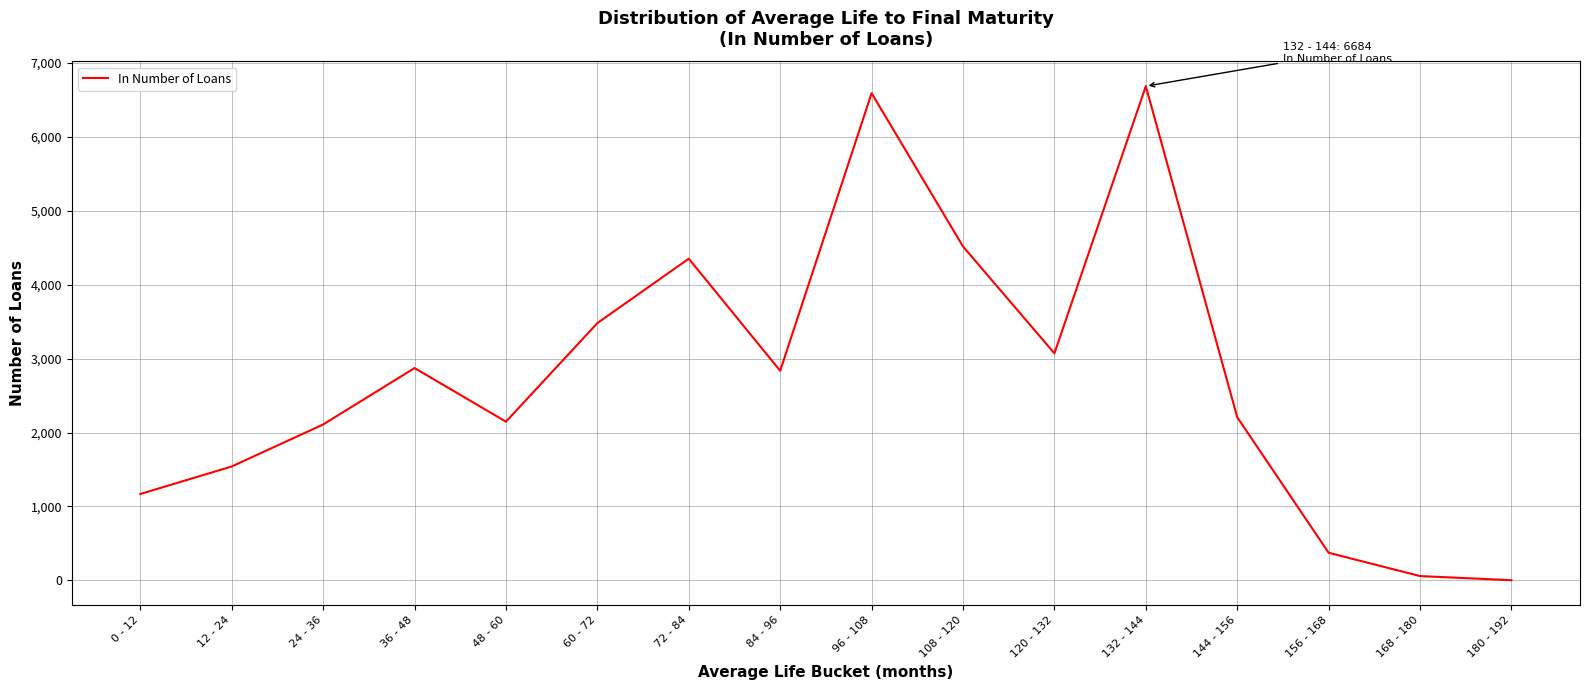

How many categories are shown in the chart?

16